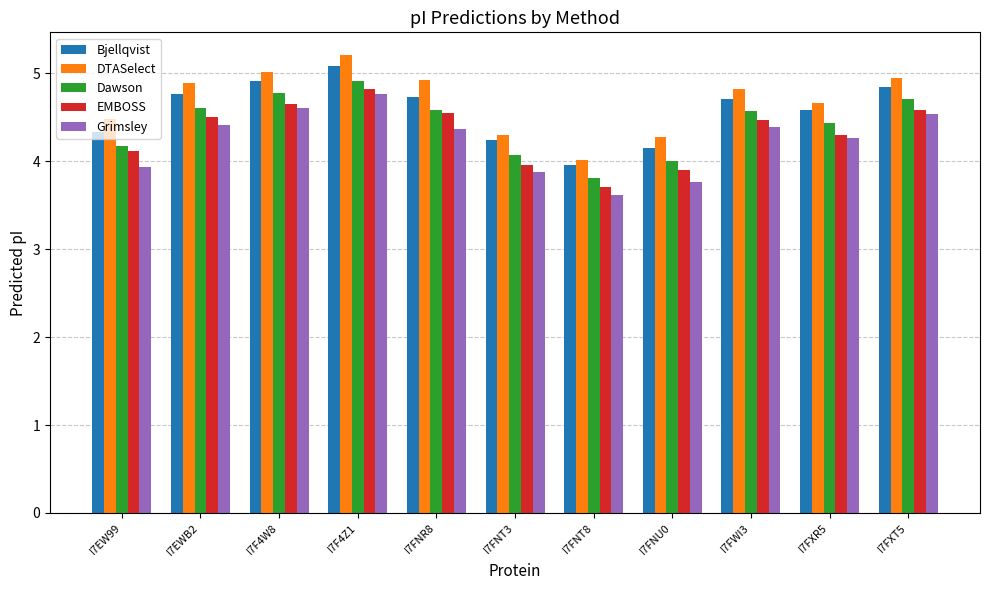

At how many categories does at least one series exceed 3?

11